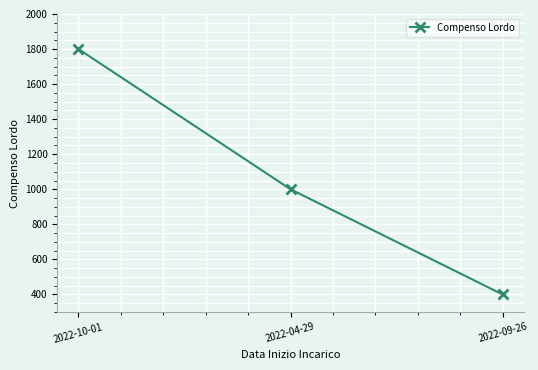

List the labels in order of value, smallest first.

2022-09-26, 2022-04-29, 2022-10-01